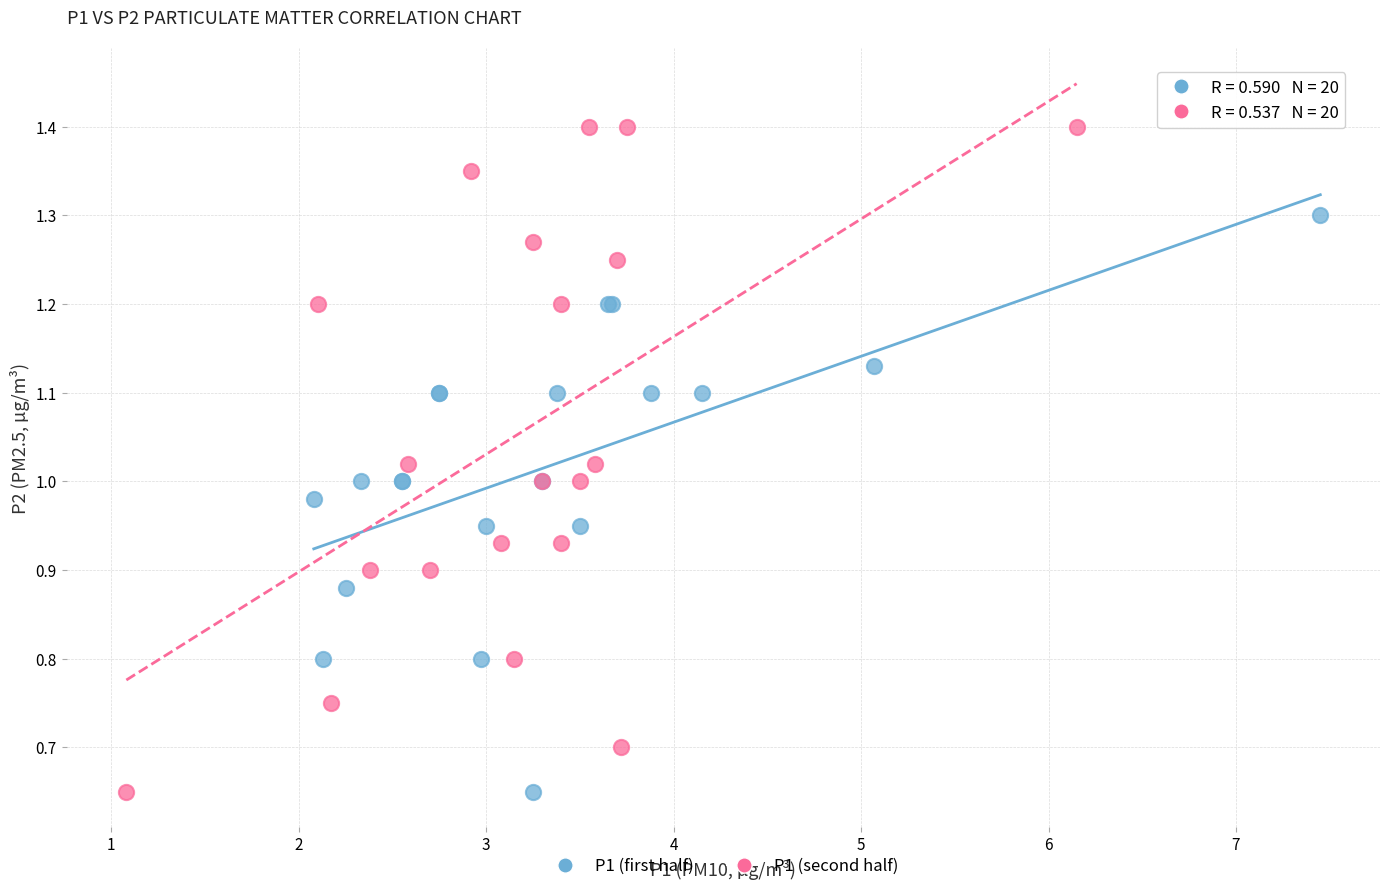

Which series has the widest spread of Y values?

P1 (second half)